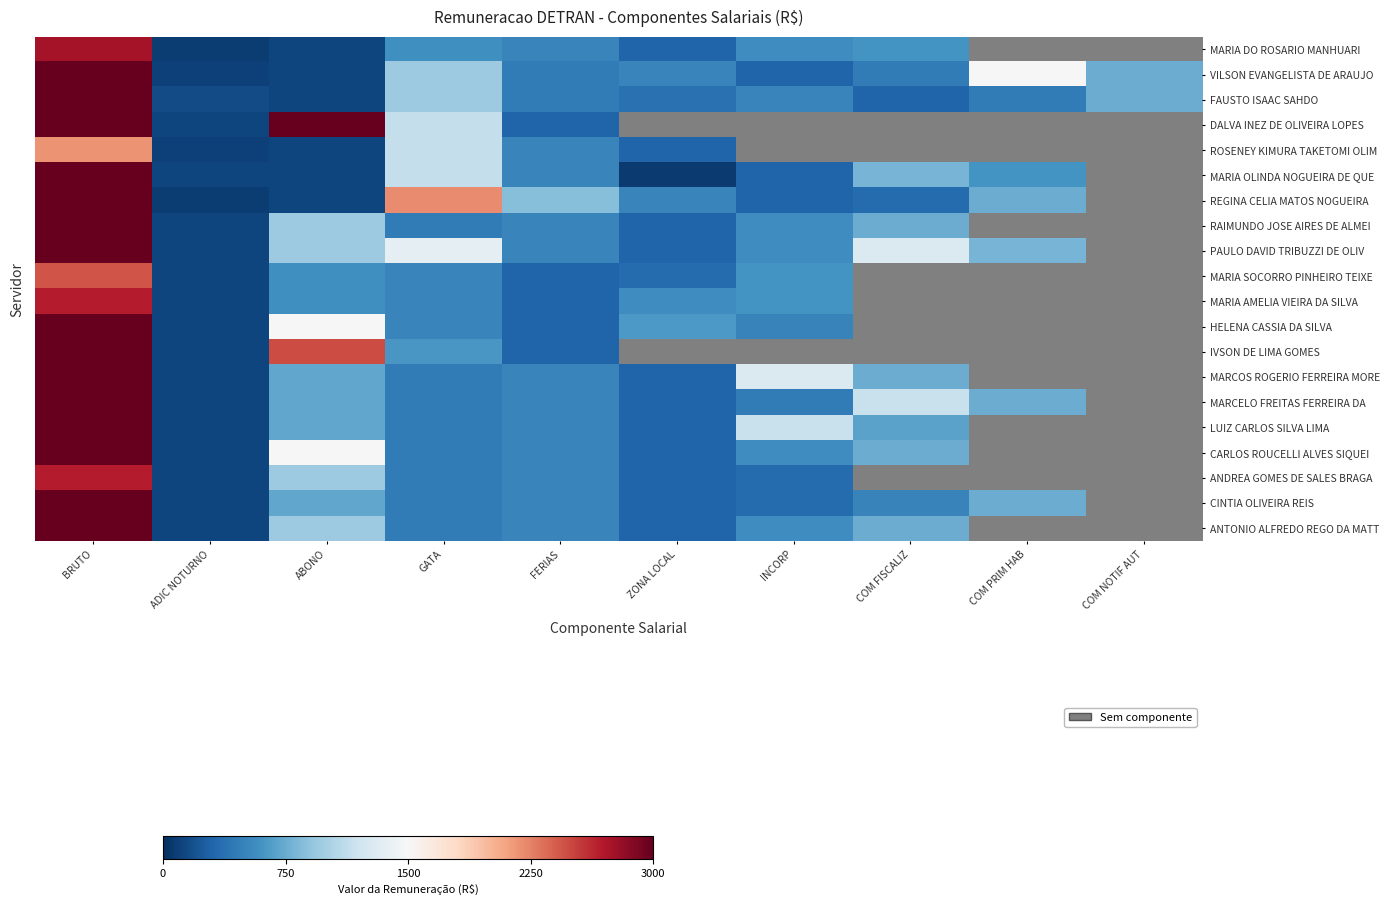

At how many categories does at least one series exceed 3061?

2